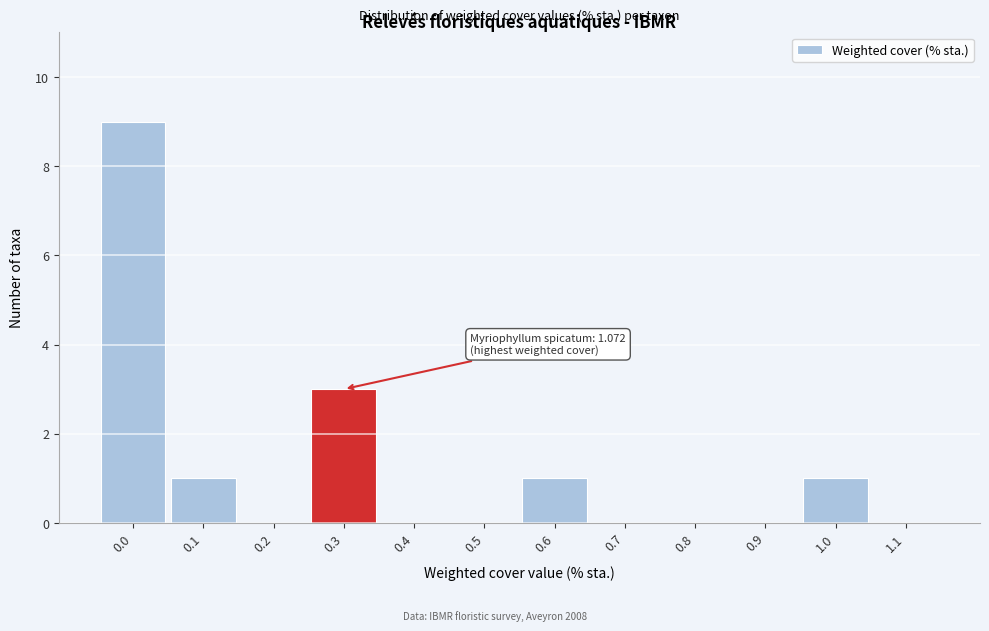

Reading left to right, extract all data points from this chart.

0.0=9	0.1=1	0.2=0	0.3=3	0.4=0	0.5=0	0.6=1	0.7=0	0.8=0	0.9=0	1.0=1	1.1=0